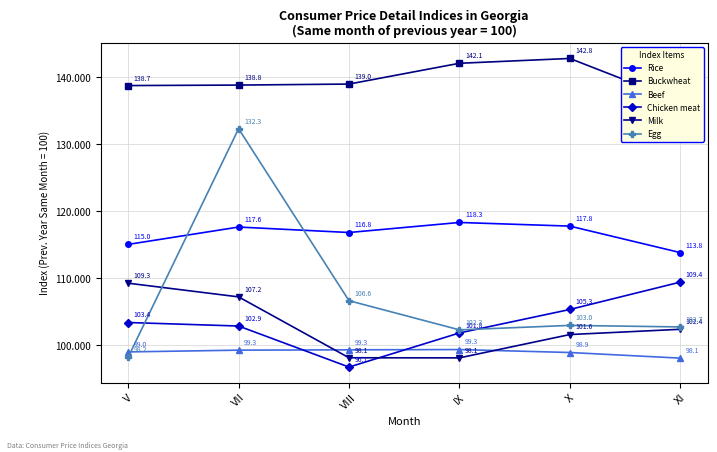

What is the highest value of the Egg series?

132.3